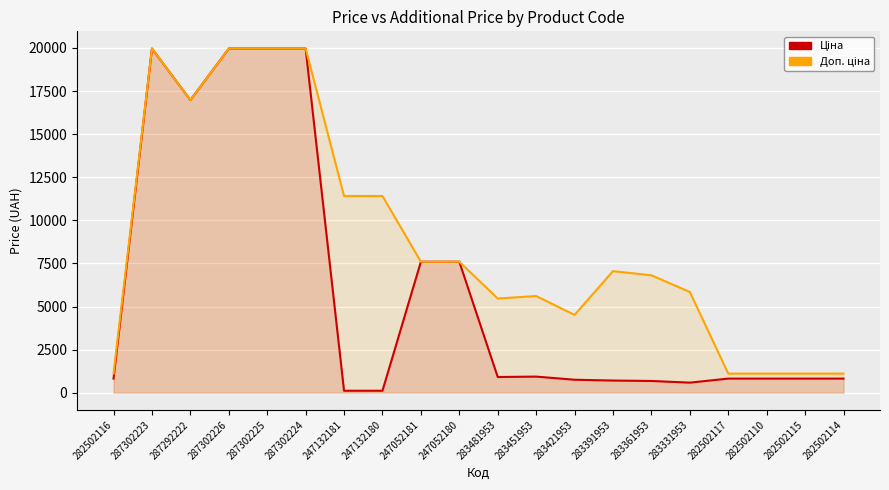

What is the label of the 20th point from the right?

282502116